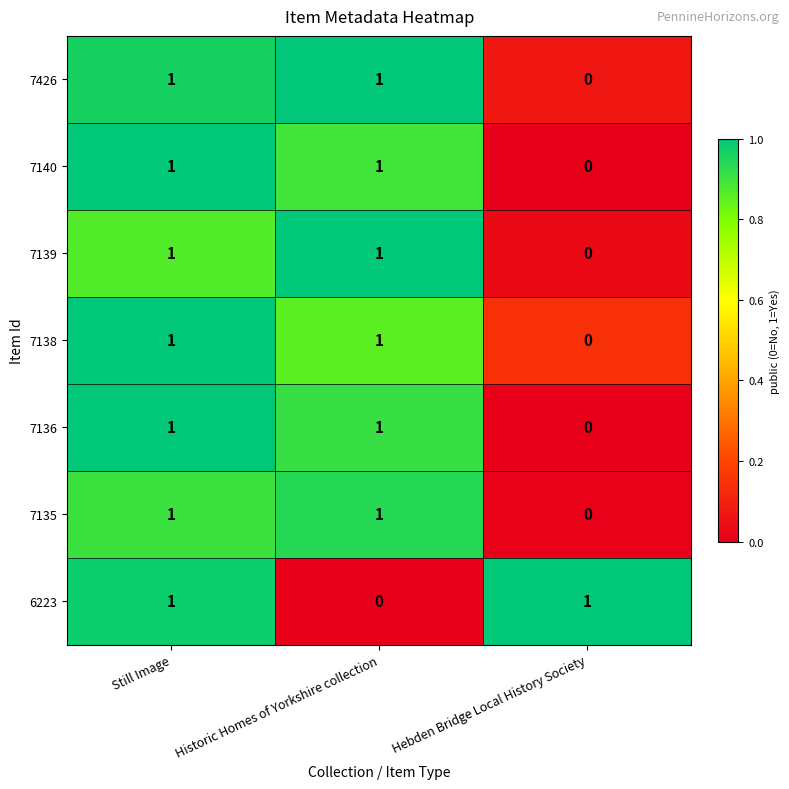

Is it true that 7138 equals 1 at Still Image?

True